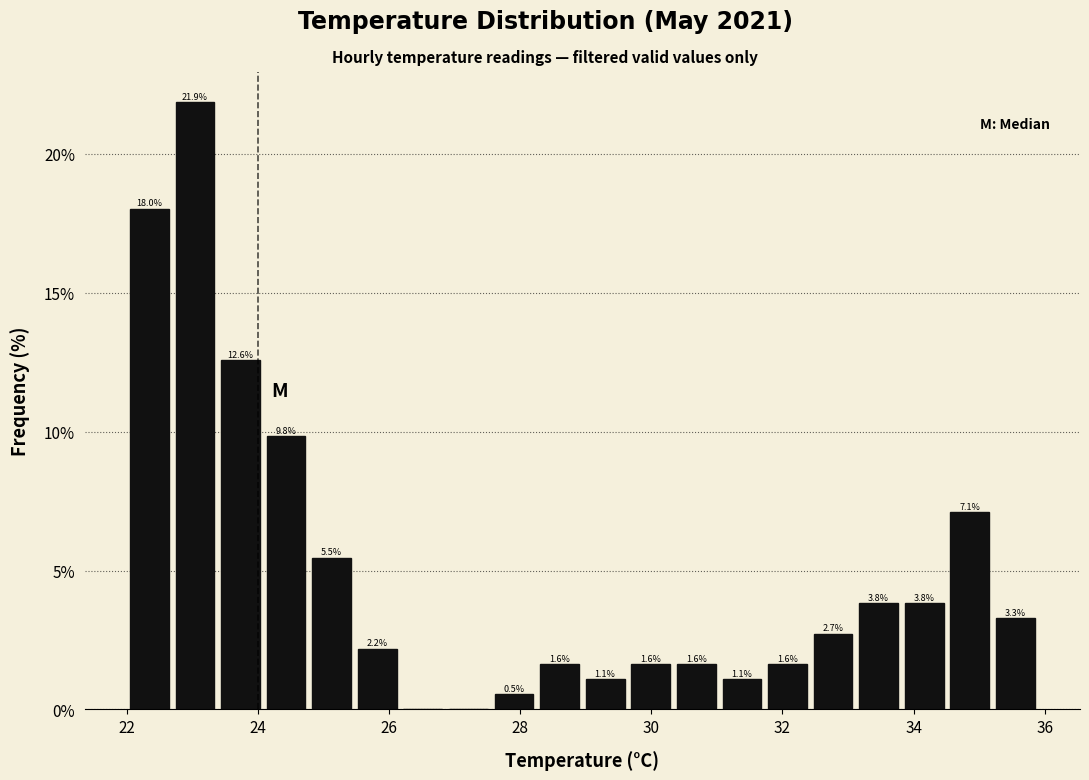

Read against the x-axis, roughly where is the centre of the tallest bar?

23.0